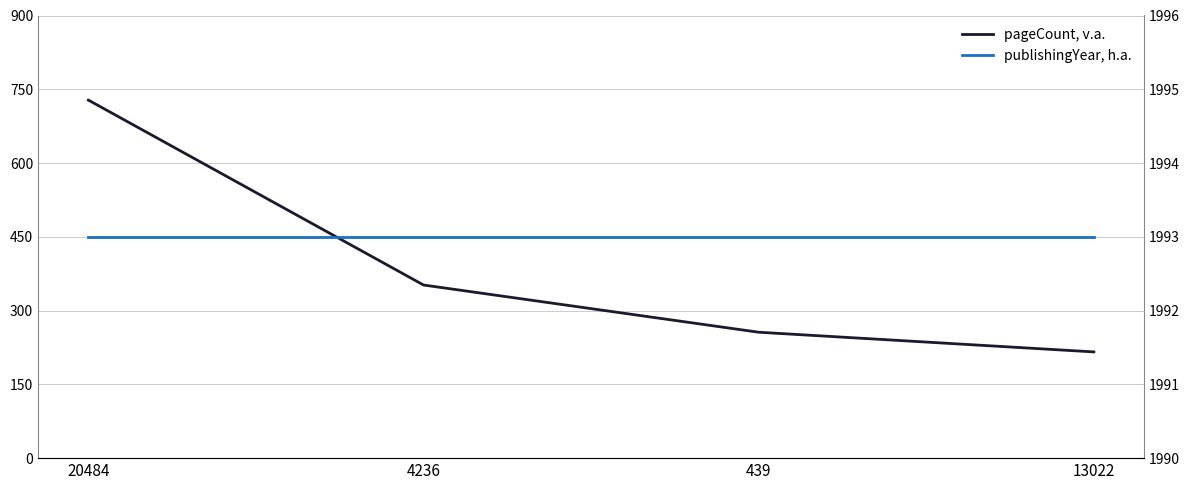

What is the spread (max minus min) of values at 20484?

1265